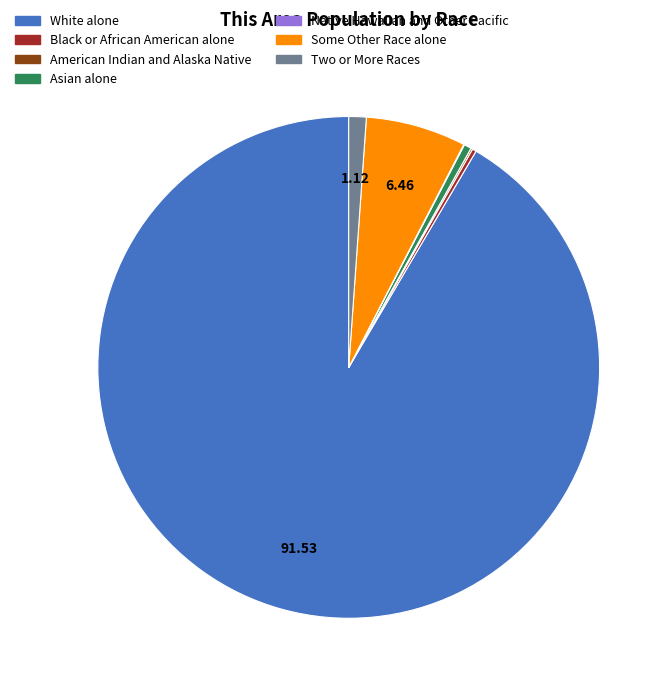

Do White alone and Some Other Race alone together represent more than half of the pie?

Yes